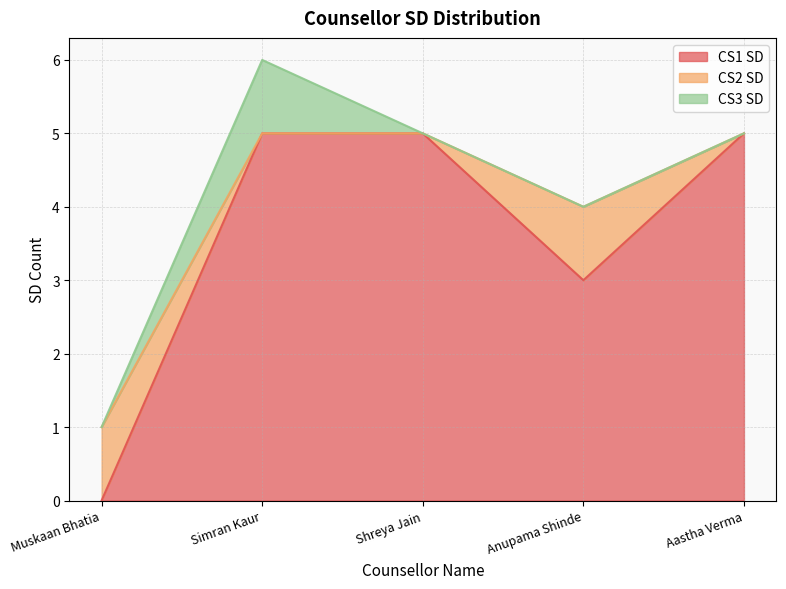

At which category is the sum across all series the highest?

Simran Kaur